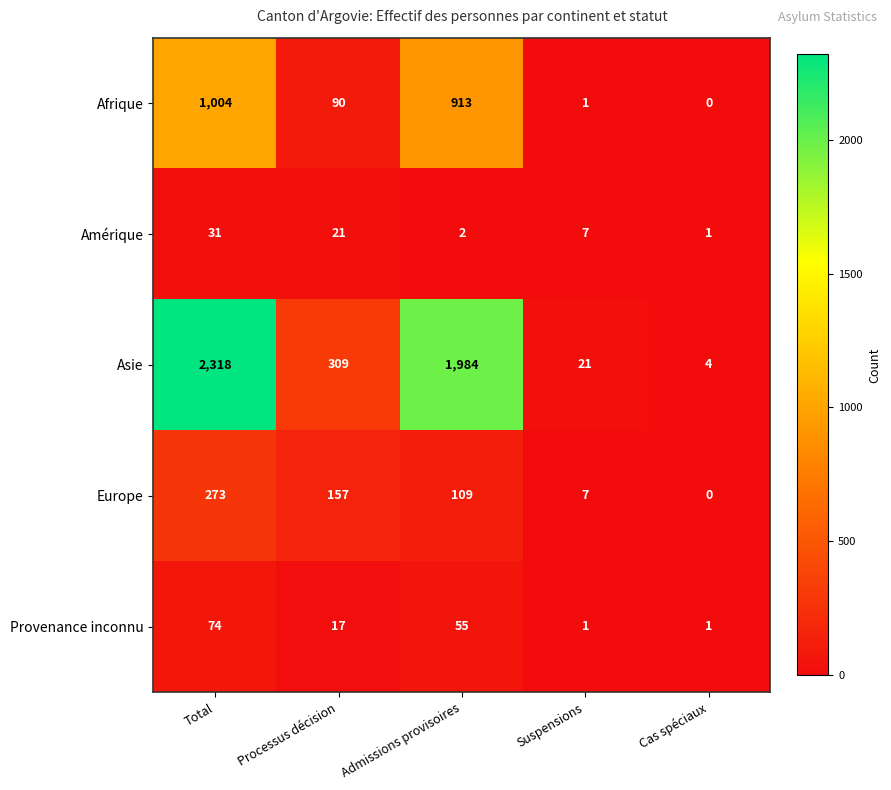

Which category has the highest value across all series?

Total